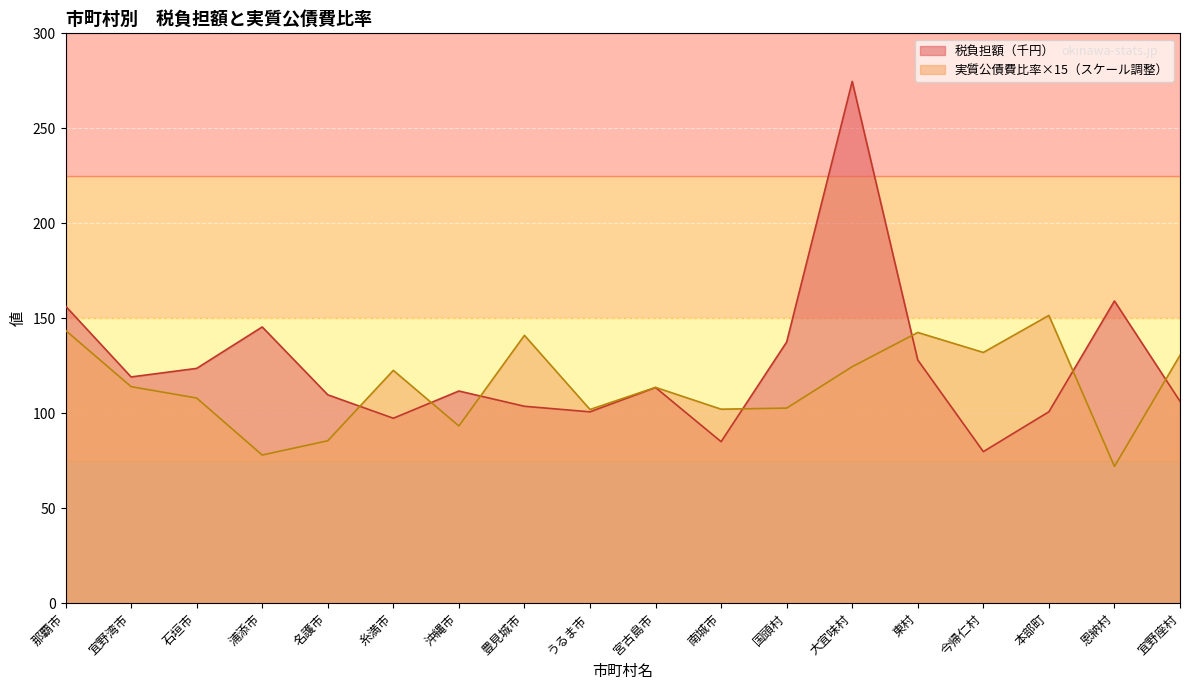

What position from the left is 浦添市?

4